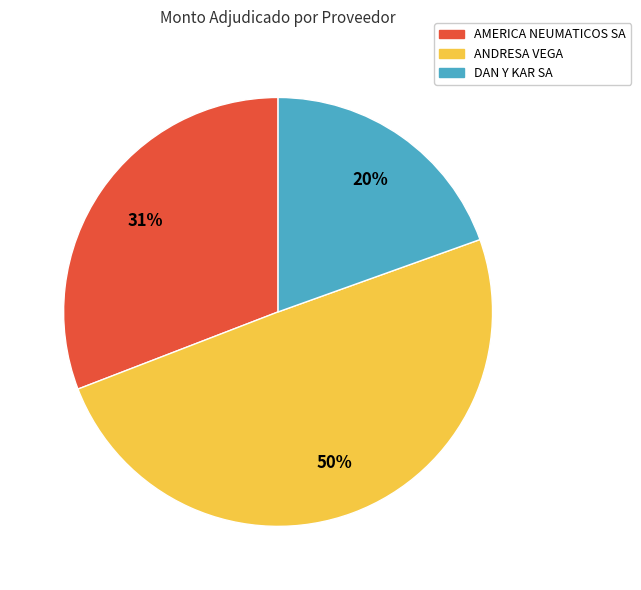

To the nearest percent, what is the average slice percentage?

33%